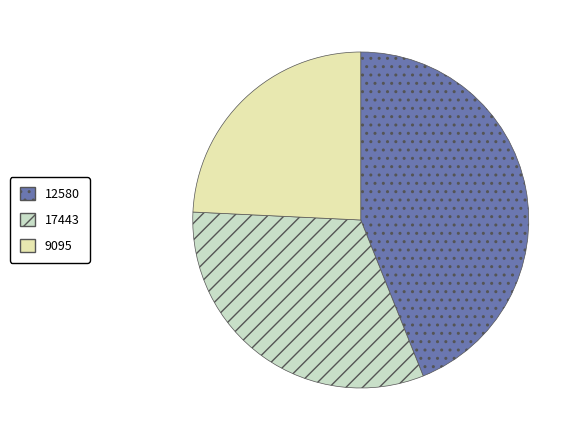

Is it true that 17443 is 42% of the pie?

False